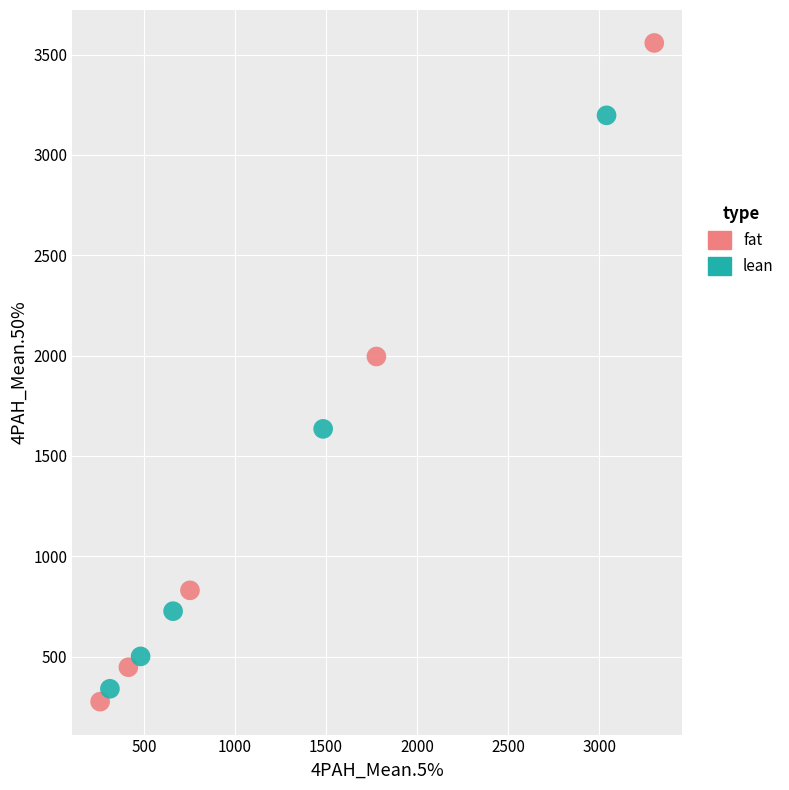

Which series contains the highest Y value?

fat